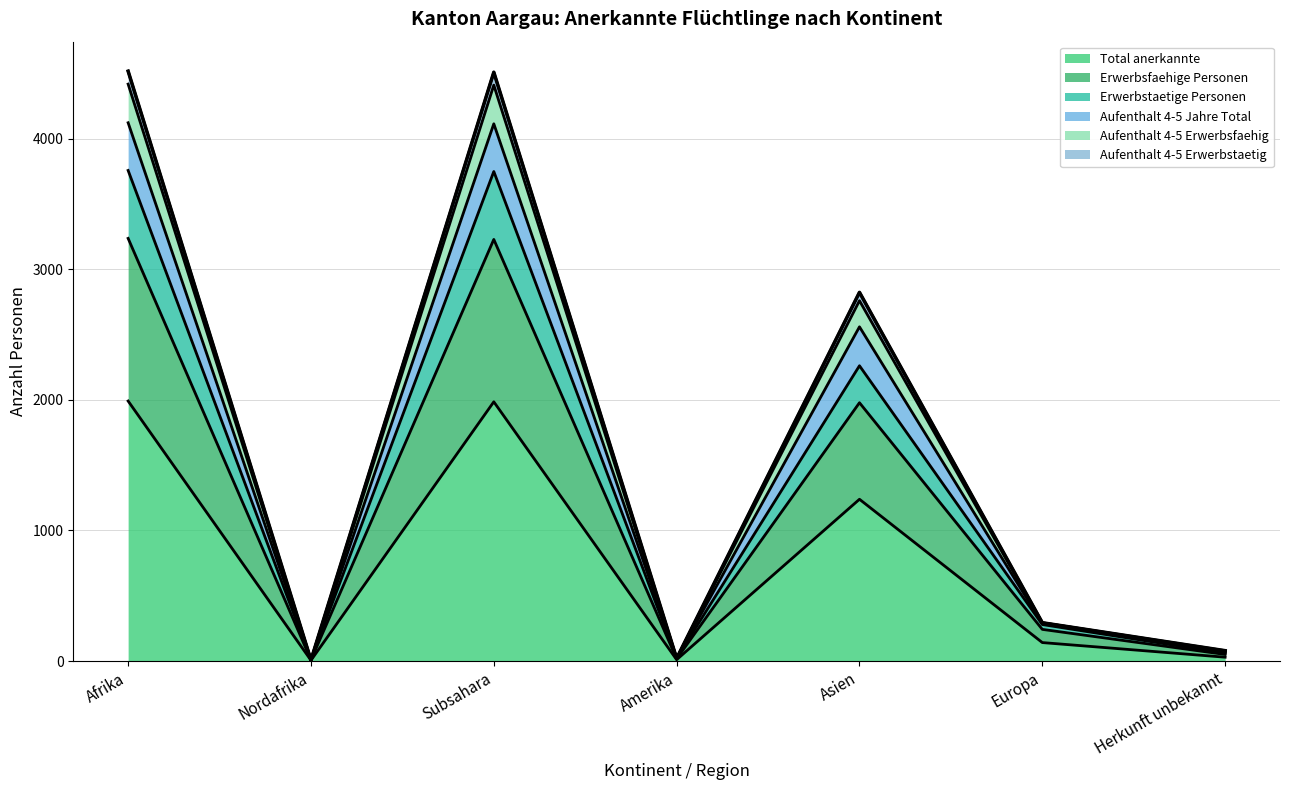

What are all the series names shown in the legend?

Total anerkannte, Erwerbsfaehige Personen, Erwerbstaetige Personen, Aufenthalt 4-5 Jahre Total, Aufenthalt 4-5 Erwerbsfaehig, Aufenthalt 4-5 Erwerbstaetig